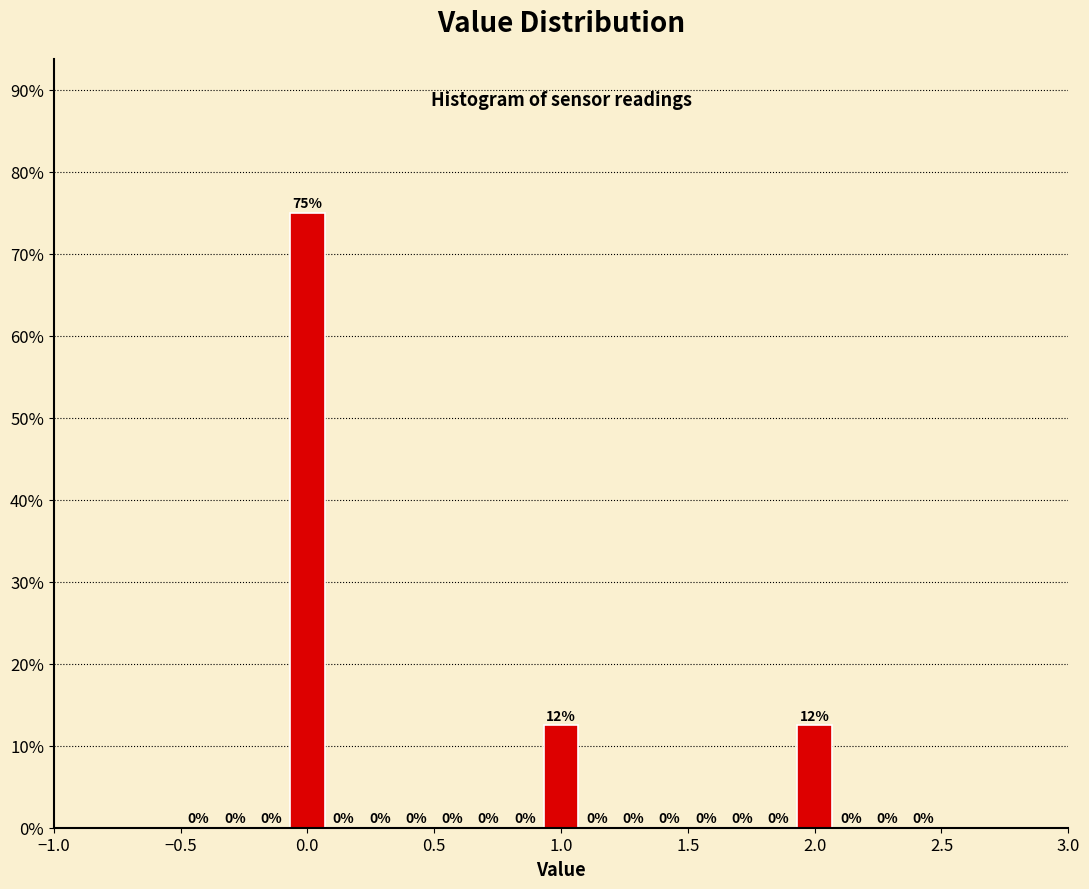

Read against the x-axis, roughly where is the centre of the tallest bar?

0.00